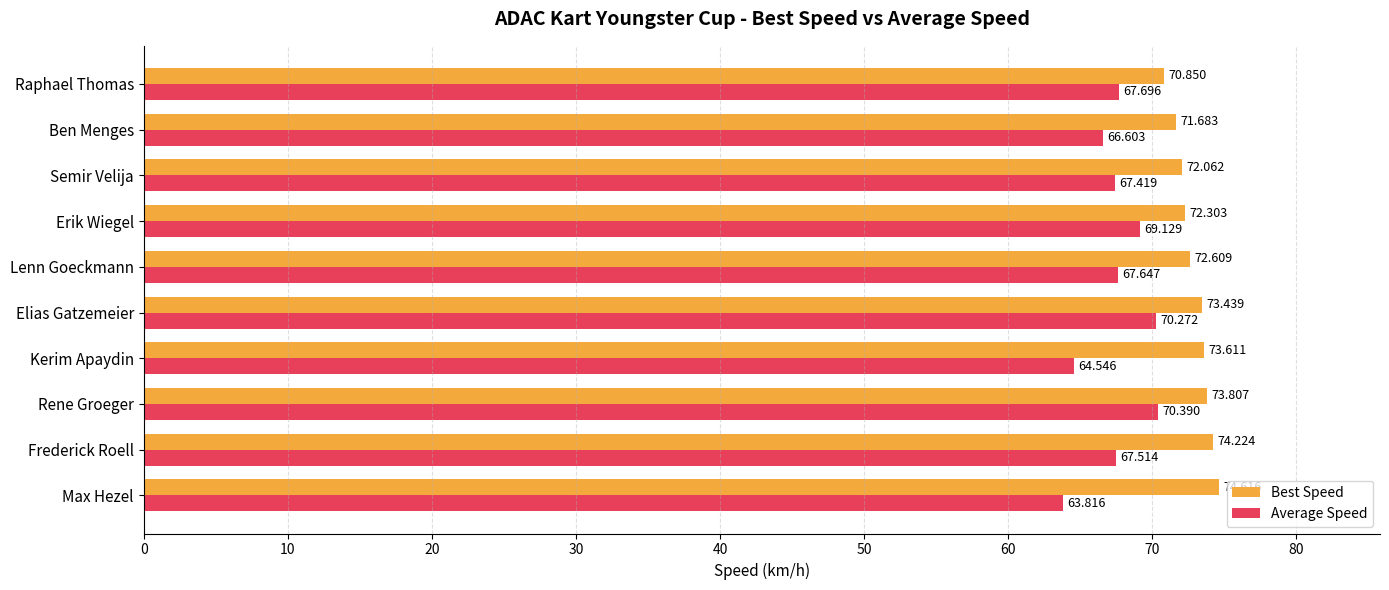

Where is Average Speed nearest to the value 67?

Ben Menges